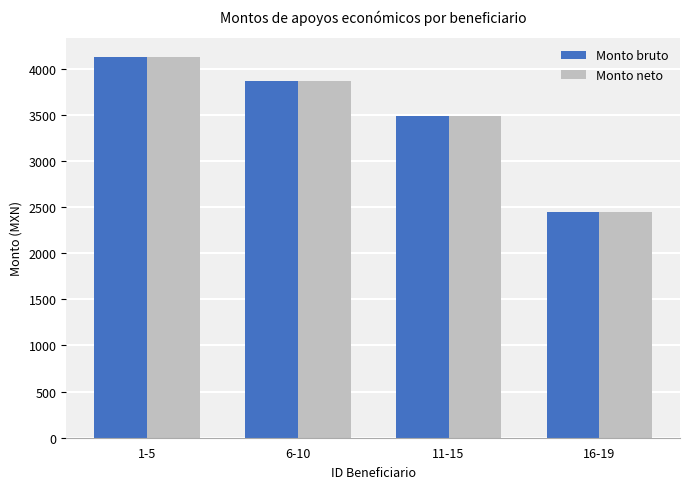

How many groups of bars are there?

4